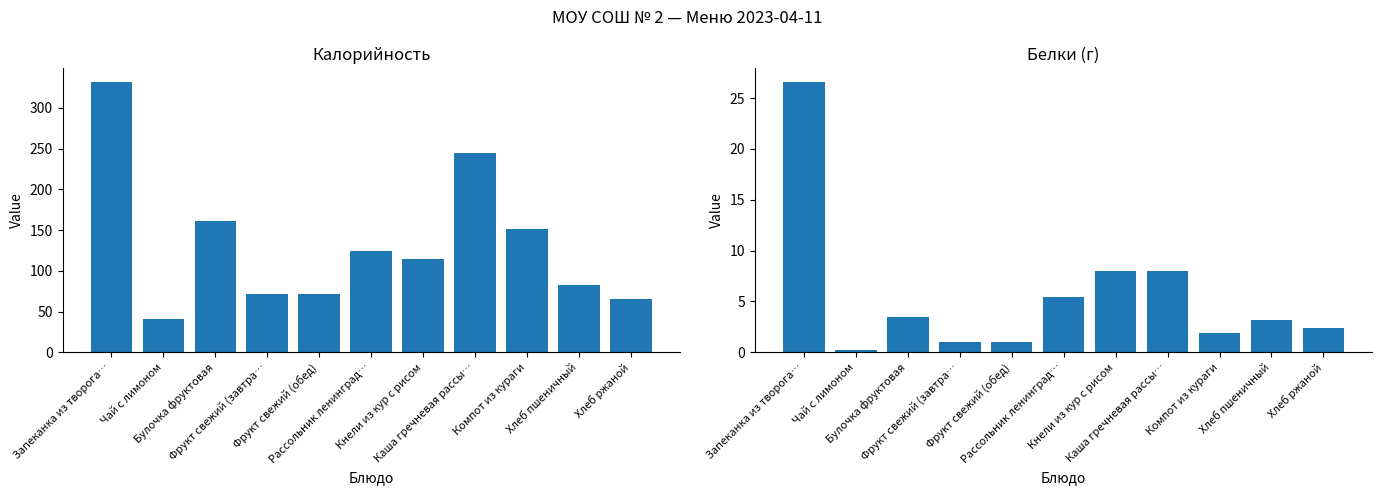

Is it true that Белки equals 1.6 at Фрукт свежий (обед)?

False